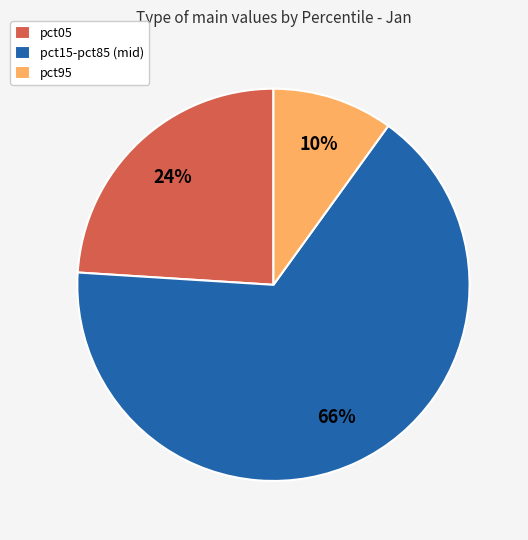

Rank the categories by value from lowest to highest.

pct95, pct05, pct15-pct85 (mid)